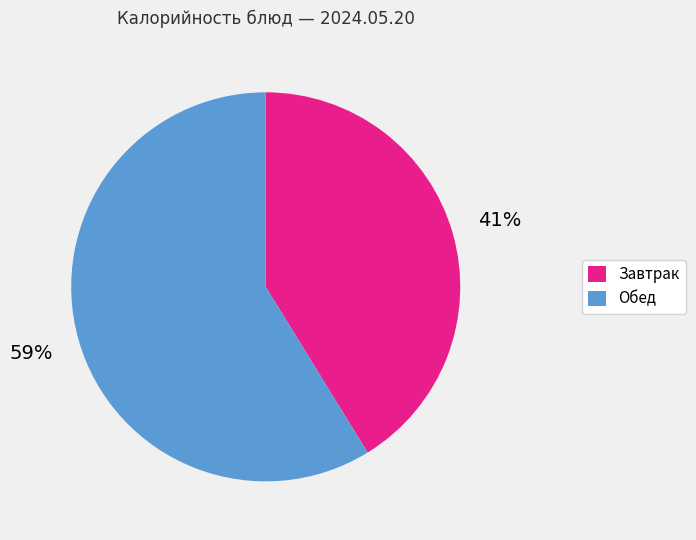

To the nearest percent, what is the difference between the largest and smallest slice percentages?

18%